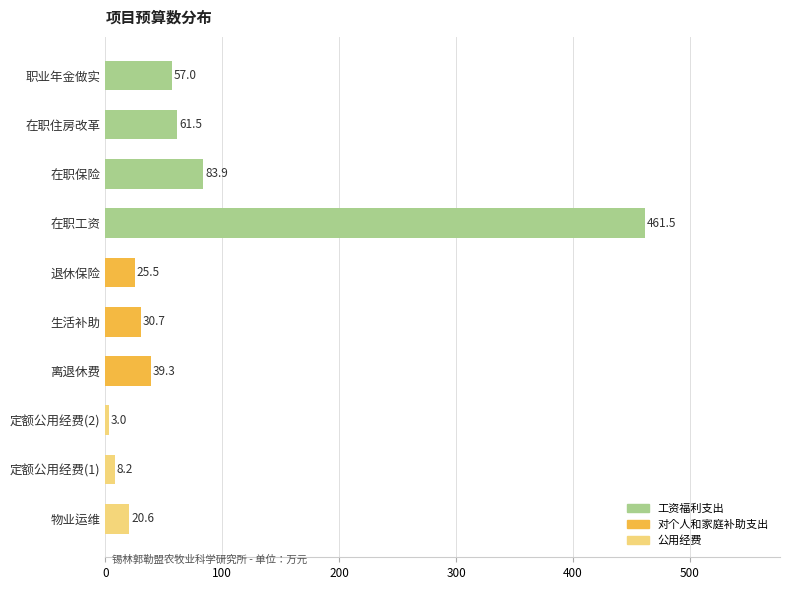

What is the greatest value displayed?

461.5